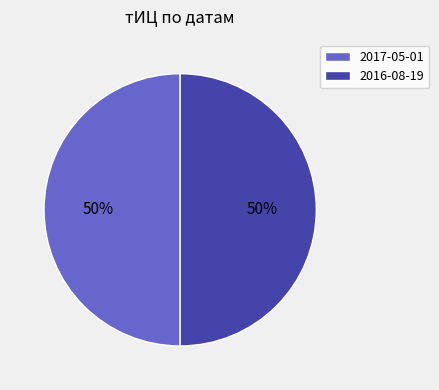

True or false: 2017-05-01 accounts for 50% of the total.

True